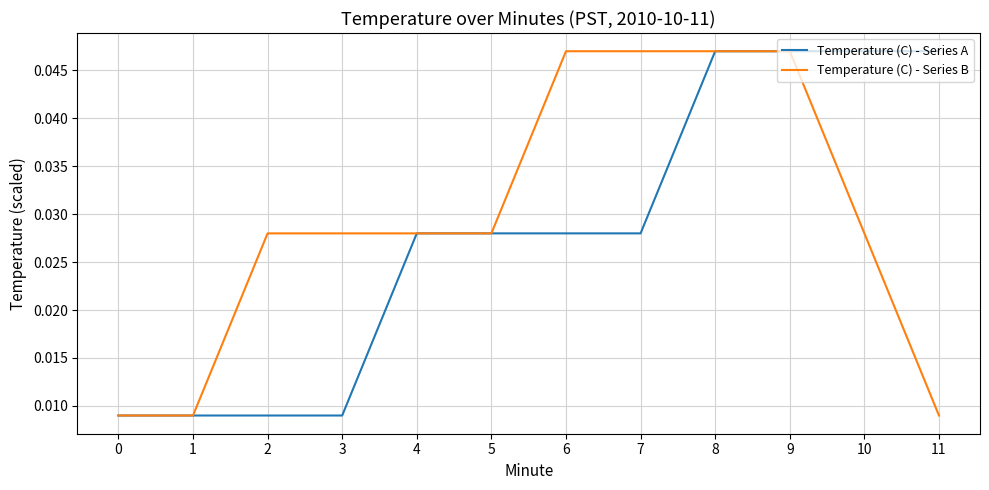

Is the value of Temperature (C) - Series B at 0 greater than the value of Temperature (C) - Series A at 11?

No